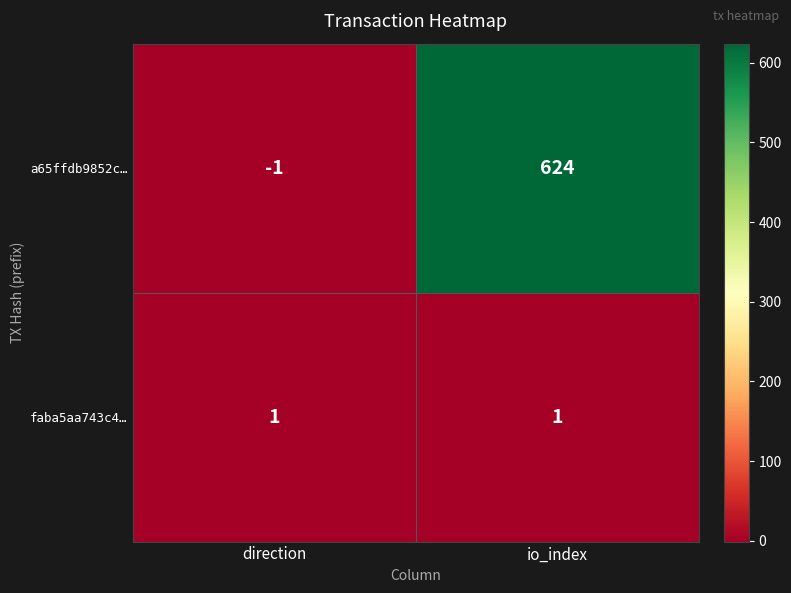

What is the difference between the a65ffdb9852c… values at direction and io_index?

625